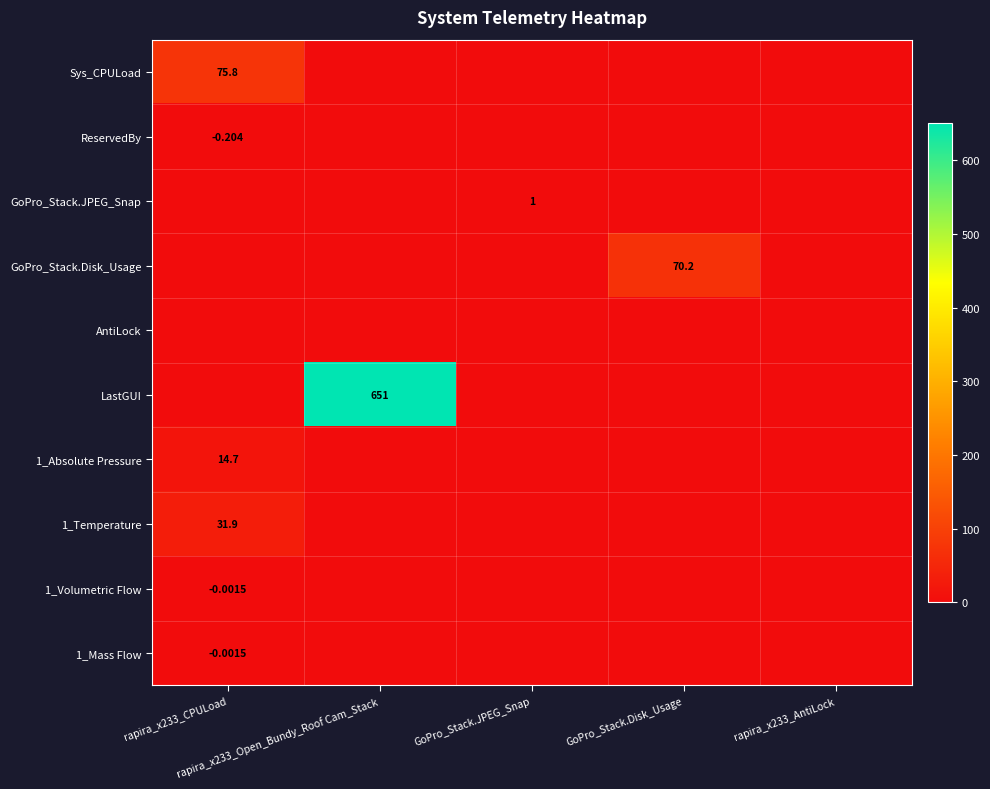

Count the number of categories in the chart.

5